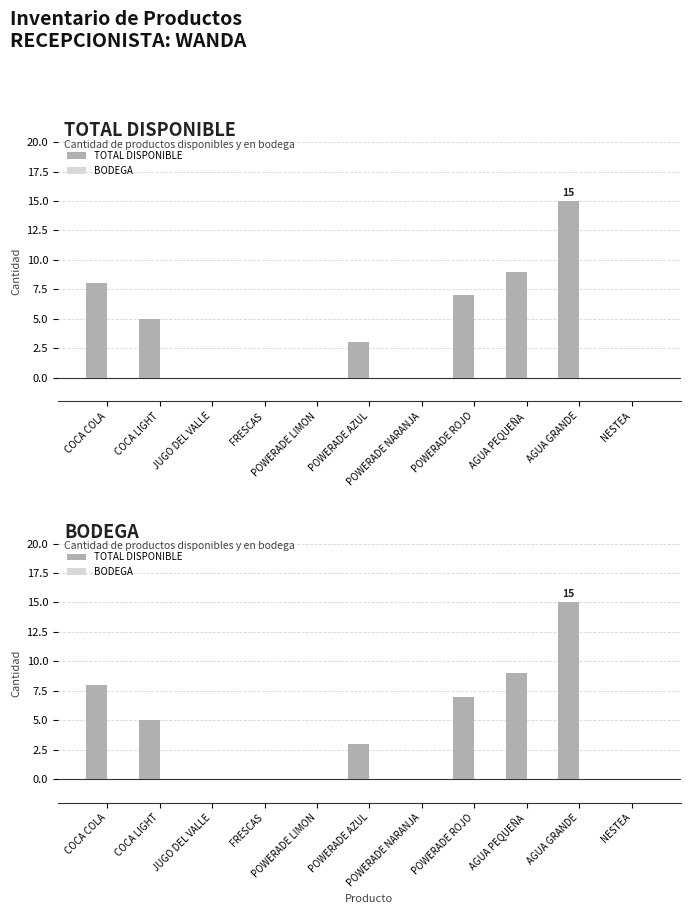

What are all the series names shown in the legend?

TOTAL DISPONIBLE, BODEGA